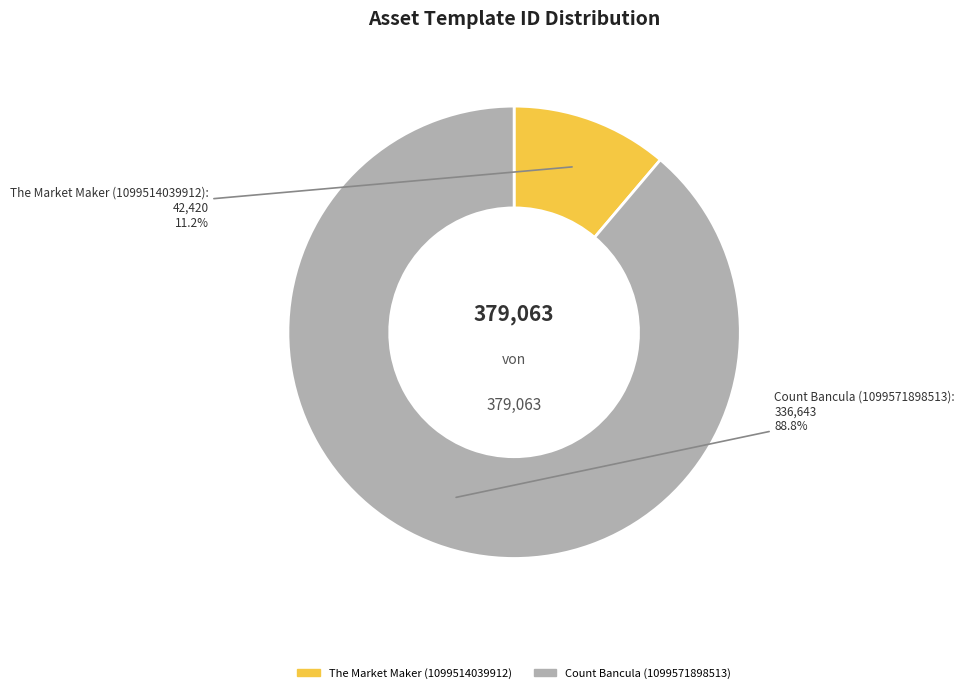

Which has a higher value, Count Bancula (1099571898513) or The Market Maker (1099514039912)?

Count Bancula (1099571898513)